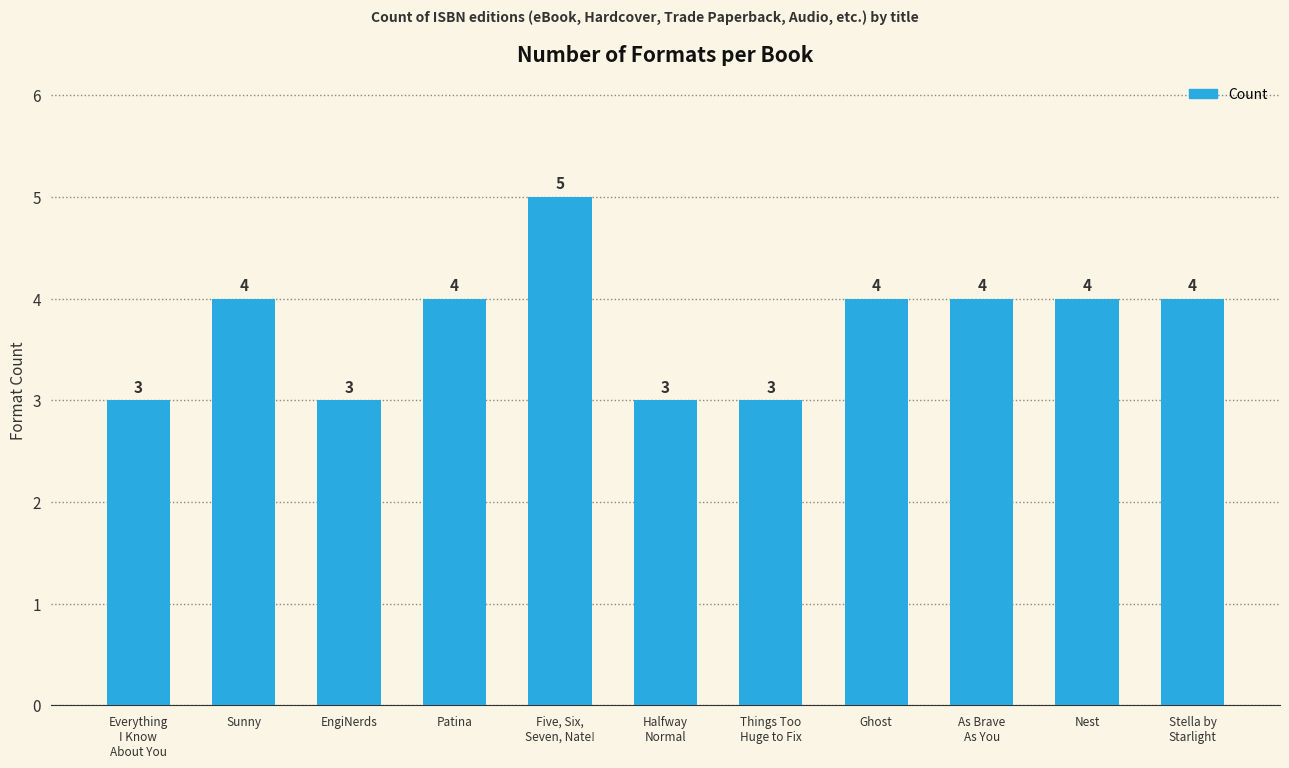

How many data points are less than 4?

4